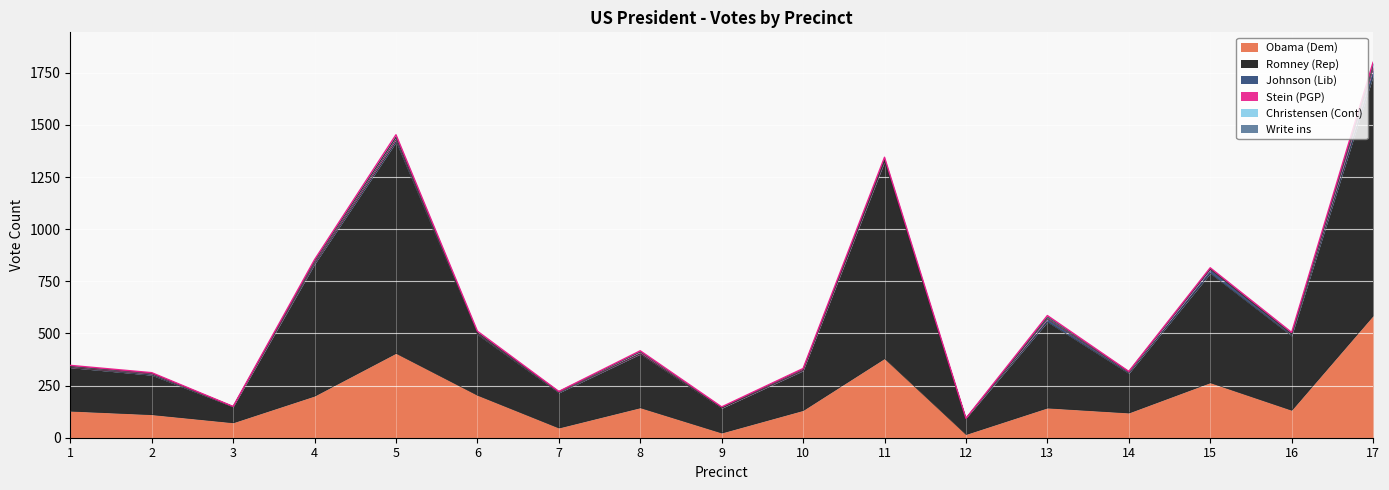

Reading left to right, transcribe all the data shown in this chart.

Obama (Dem): 1=128	2=111	3=72	4=200	5=405	6=204	7=47	8=144	9=23	10=131	11=380	12=16	13=143	14=119	15=264	16=132	17=585
Romney (Rep): 1=208	2=189	3=76	4=632	5=1012	6=291	7=168	8=257	9=118	10=190	11=943	12=77	13=412	14=189	15=524	16=356	17=1148
Johnson (Lib): 1=1	2=6	3=1	4=7	5=12	6=4	7=4	8=2	9=1	10=3	11=5	12=0	13=14	14=6	15=18	16=7	17=35
Stein (PGP): 1=4	2=4	3=1	4=7	5=10	6=4	7=2	8=7	9=1	10=6	11=4	12=0	13=5	14=2	15=3	16=2	17=12
Christensen (Cont): 1=2	2=0	3=0	4=3	5=3	6=1	7=1	8=3	9=3	10=0	11=3	12=0	13=5	14=2	15=1	16=2	17=10
Write ins: 1=4	2=2	3=0	4=5	5=11	6=7	7=0	8=4	9=2	10=2	11=10	12=0	13=7	14=0	15=5	16=6	17=10